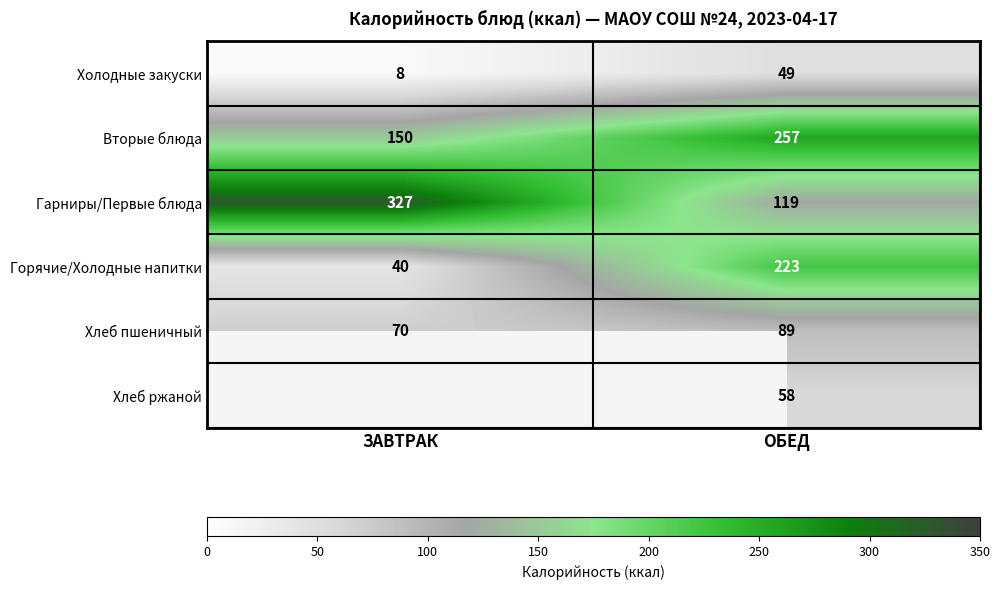

Rank the categories by Горячие/Холодные напитки value from highest to lowest.

ОБЕД, ЗАВТРАК